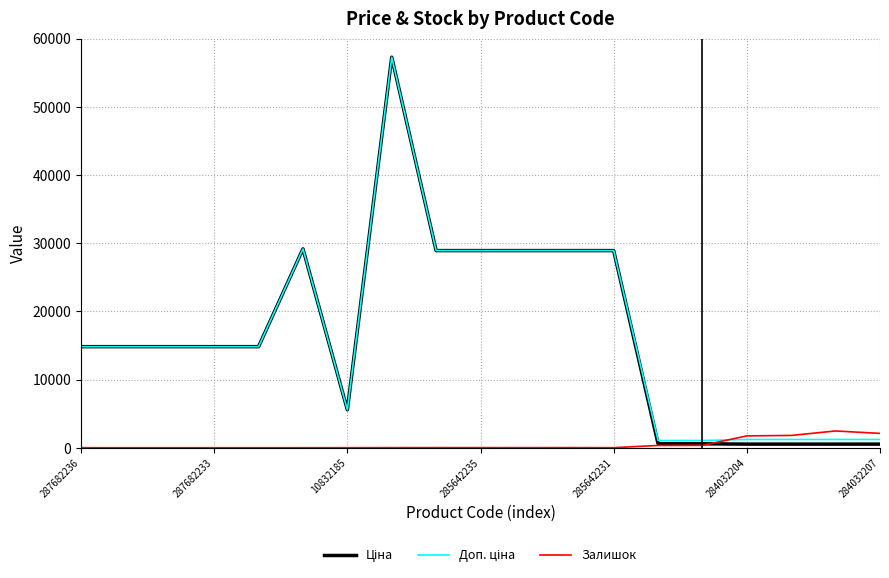

What is the greatest value displayed?

57258.0